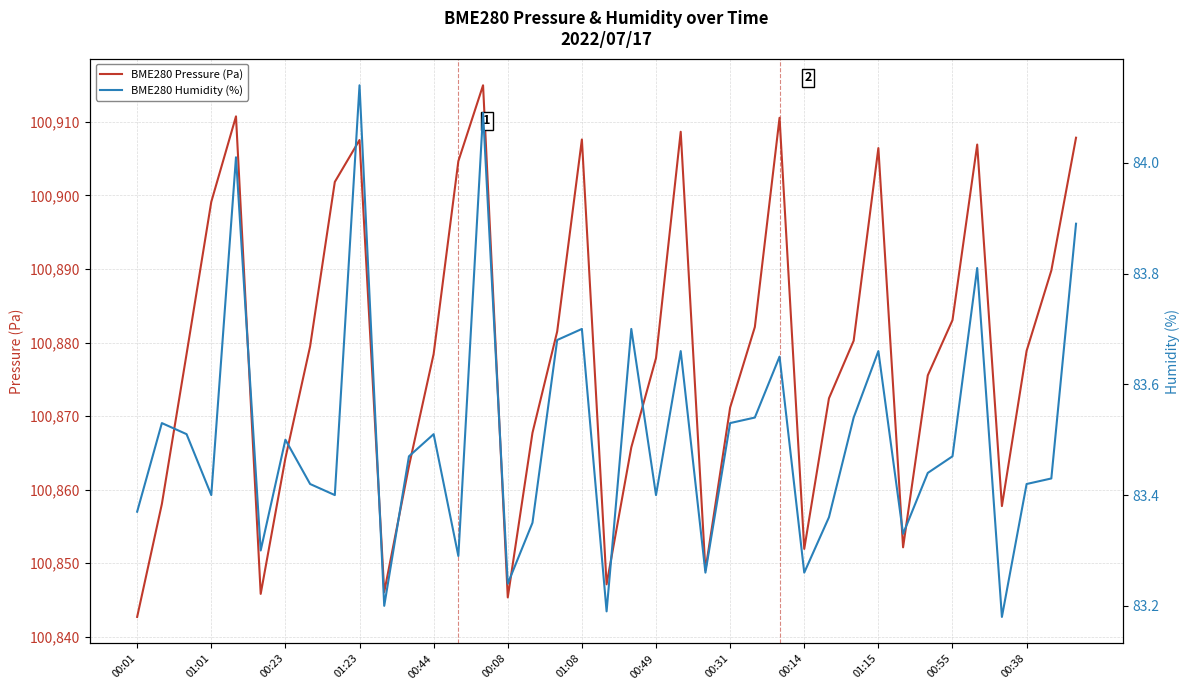

What is the value of the BME280 Humidity (%) point at the 36th from the left?

83.2